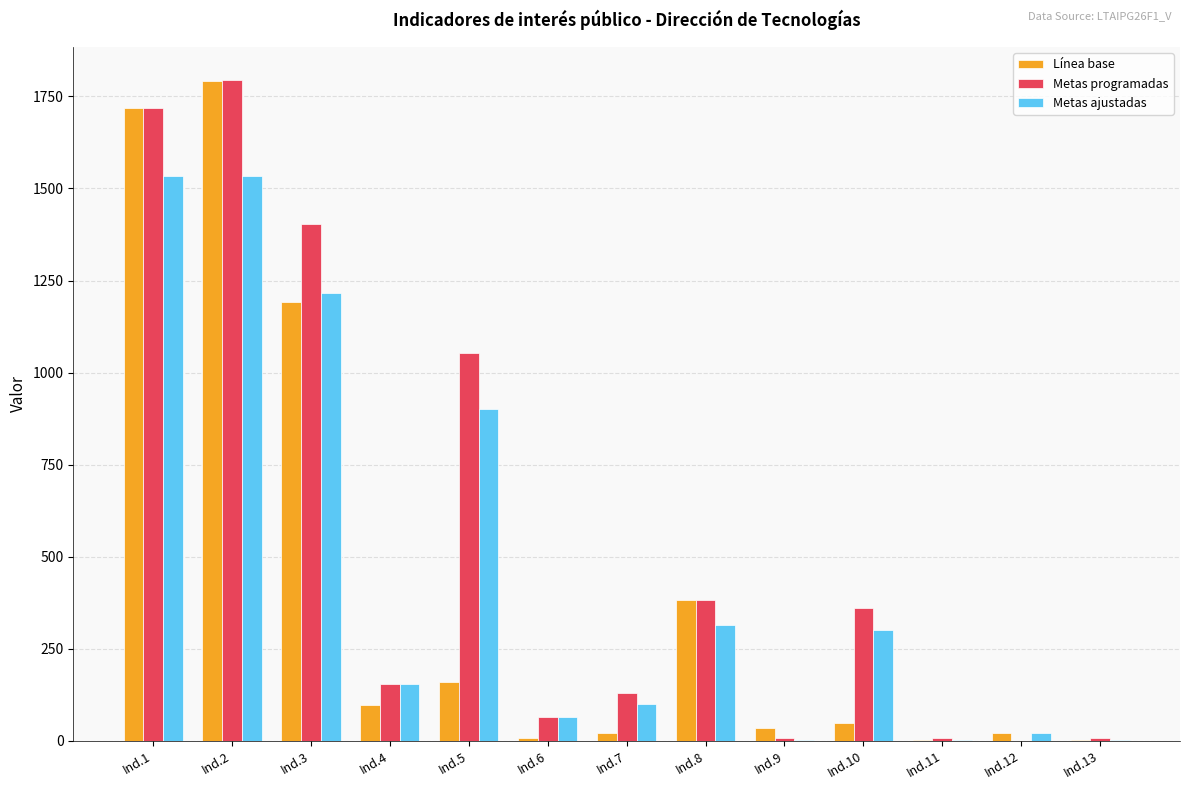

What is the maximum value shown in the chart?

1794